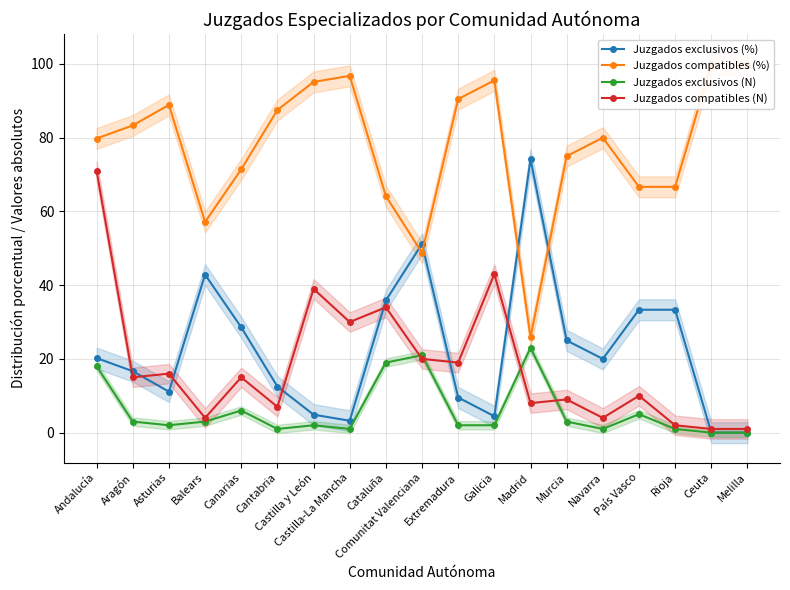

What is the total value across all series at Canarias?

121.0